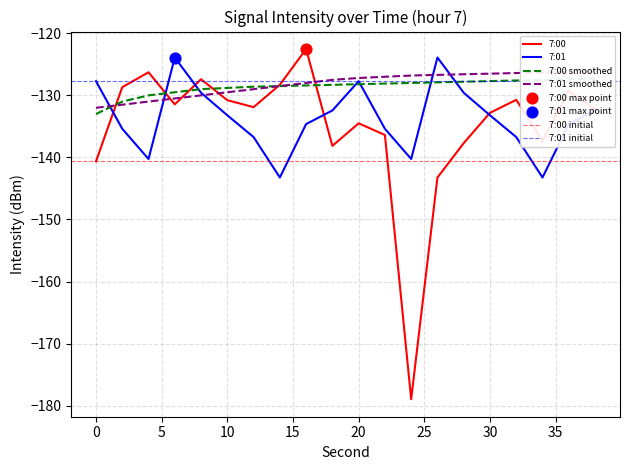

Which series has the largest total across all categories?

7:01 smoothed